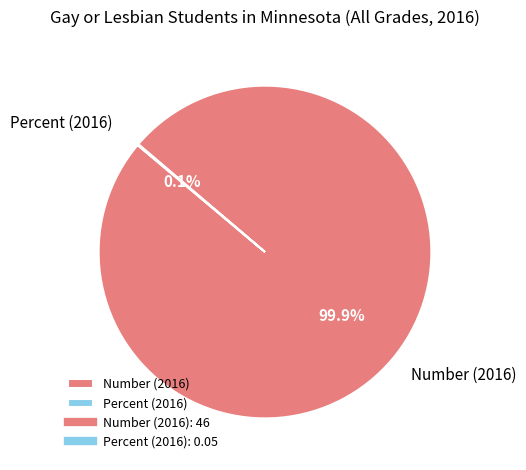

Is it true that Number (2016) is 88% of the pie?

False